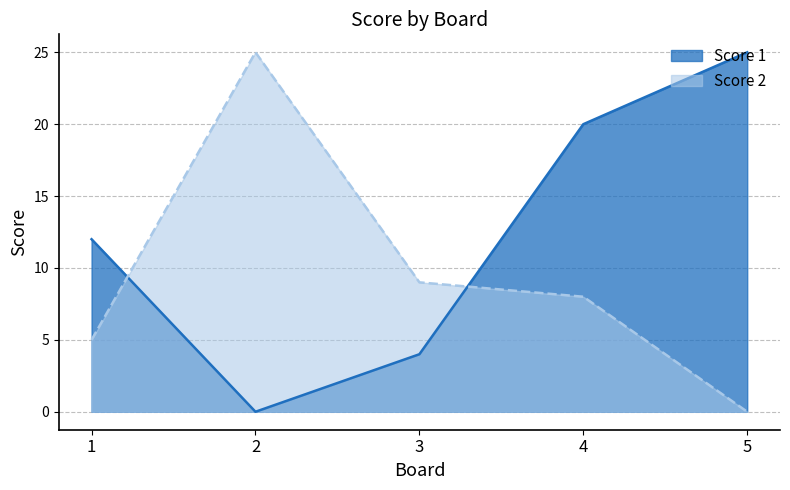

The Score 2 series shows 25 at 2. True or false?

True